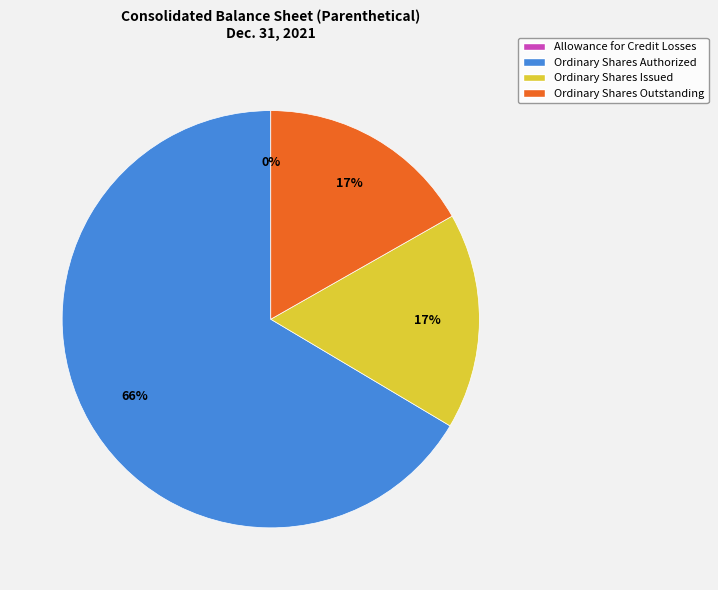

To the nearest percent, what percentage of the pie is Ordinary Shares Outstanding?

17%